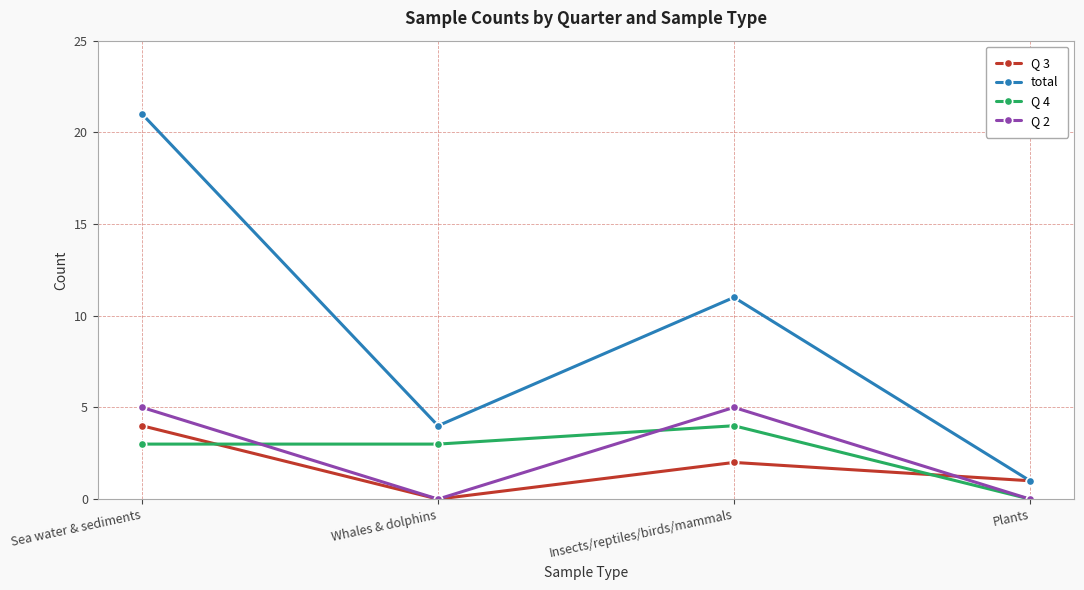

After their last crossing, which series has the higher values: Q 4 or Q 3?

Q 3